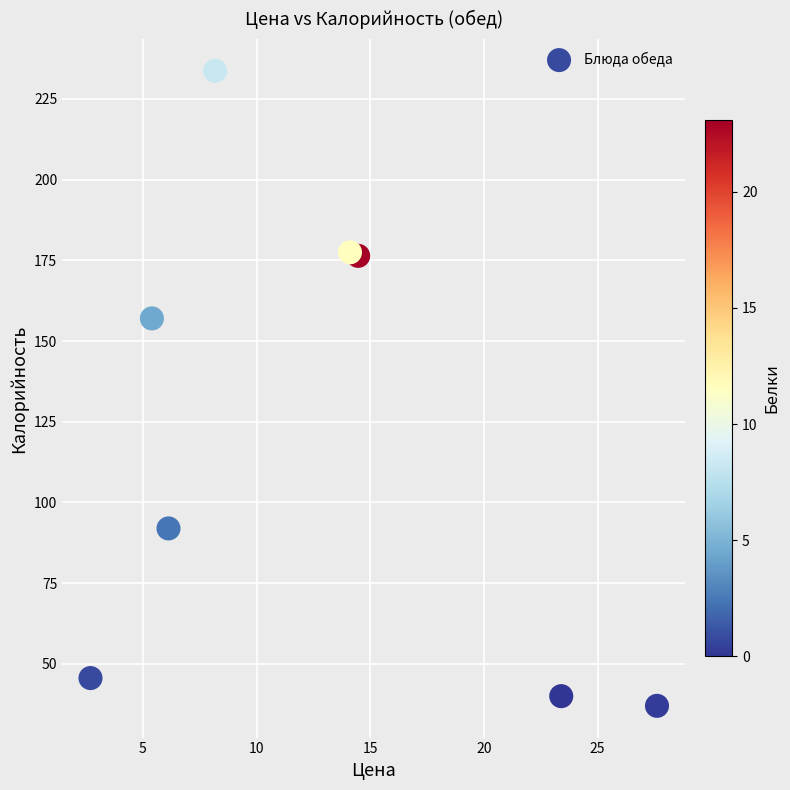

What is the range of Y values (max minus min)?

196.7